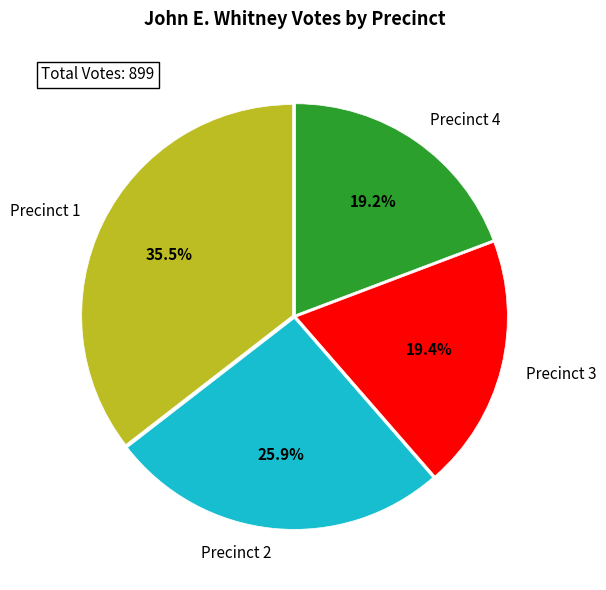

Is Precinct 2 the majority of the pie?

No